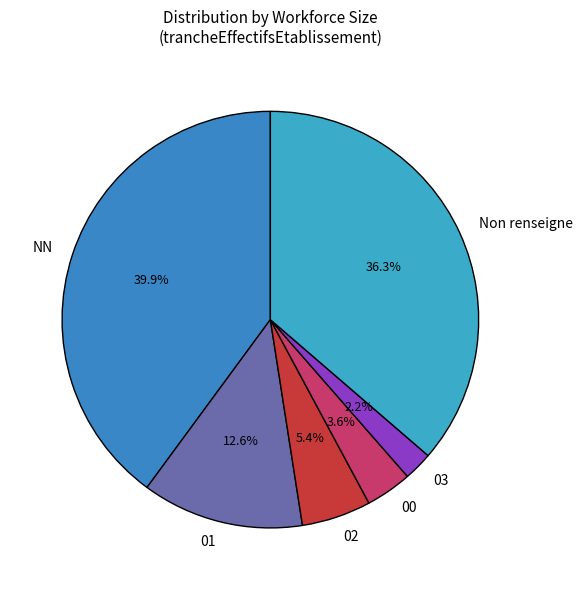

Does 03 account for over 50% of the chart?

No